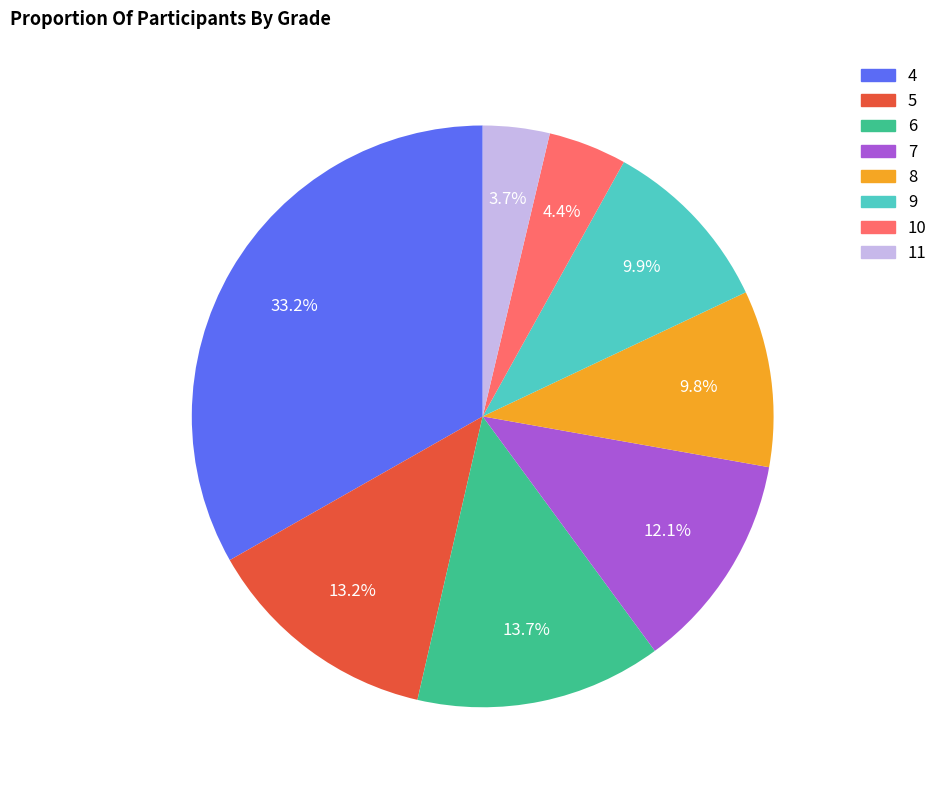

Is it true that 9 is 10% of the pie?

True